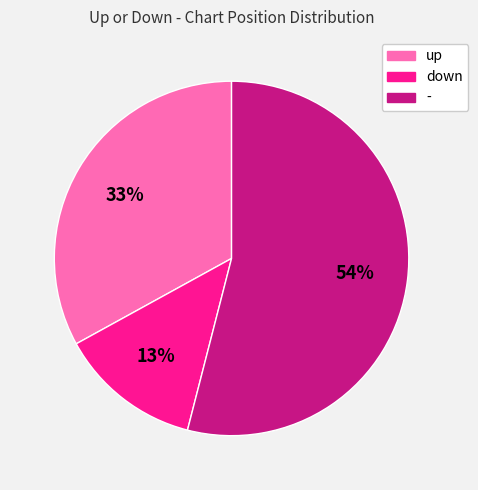

Combined, do up and down account for over 50%?

No